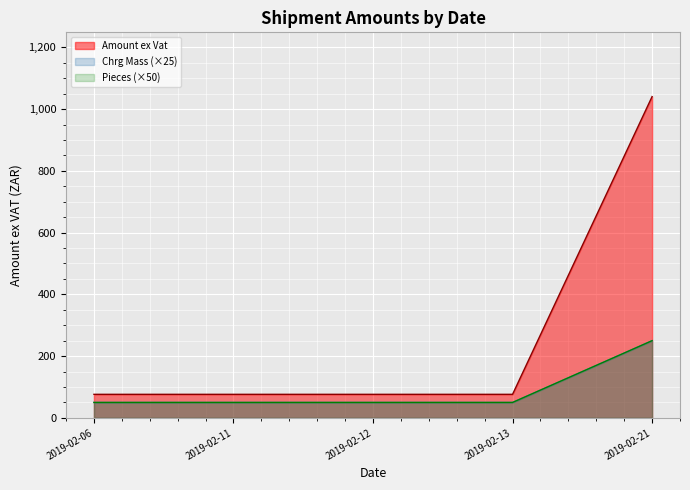

What is the maximum value shown in the chart?

1040.4